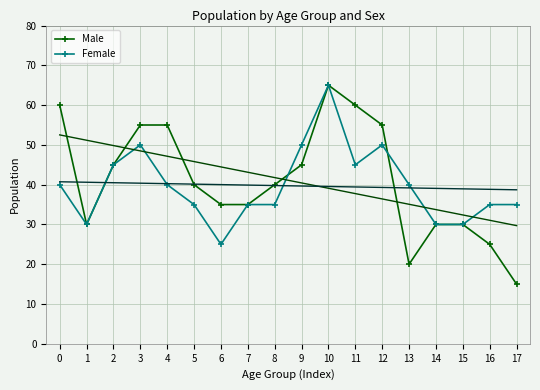

What is the greatest value displayed?

65.0